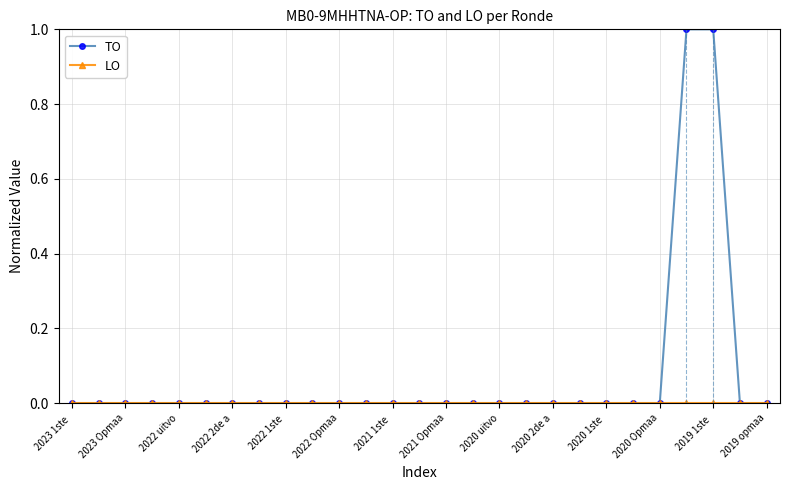

Which series has the largest total across all categories?

TO